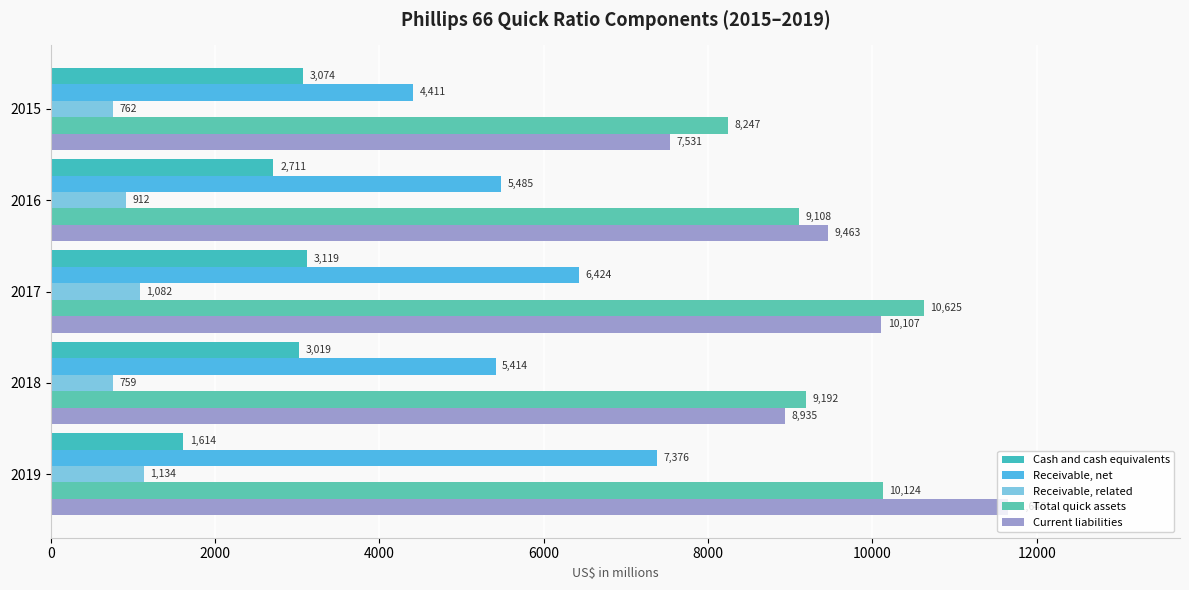

How many data points does each series have?

5